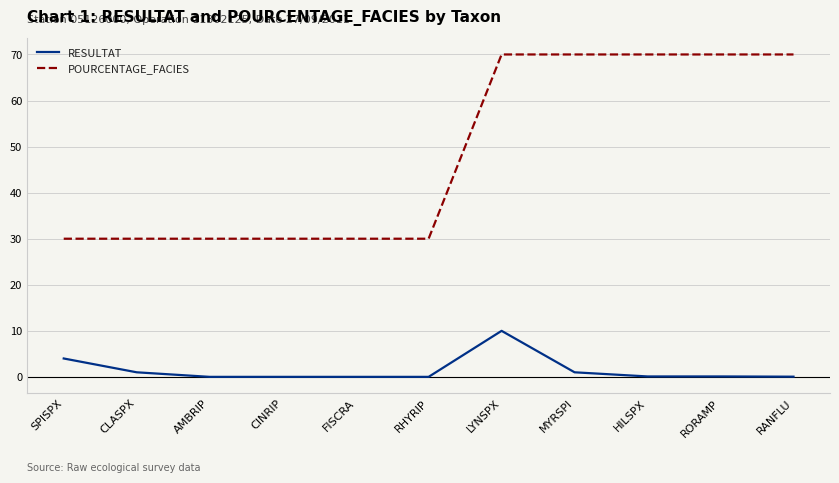

How many lines are shown in the chart?

2